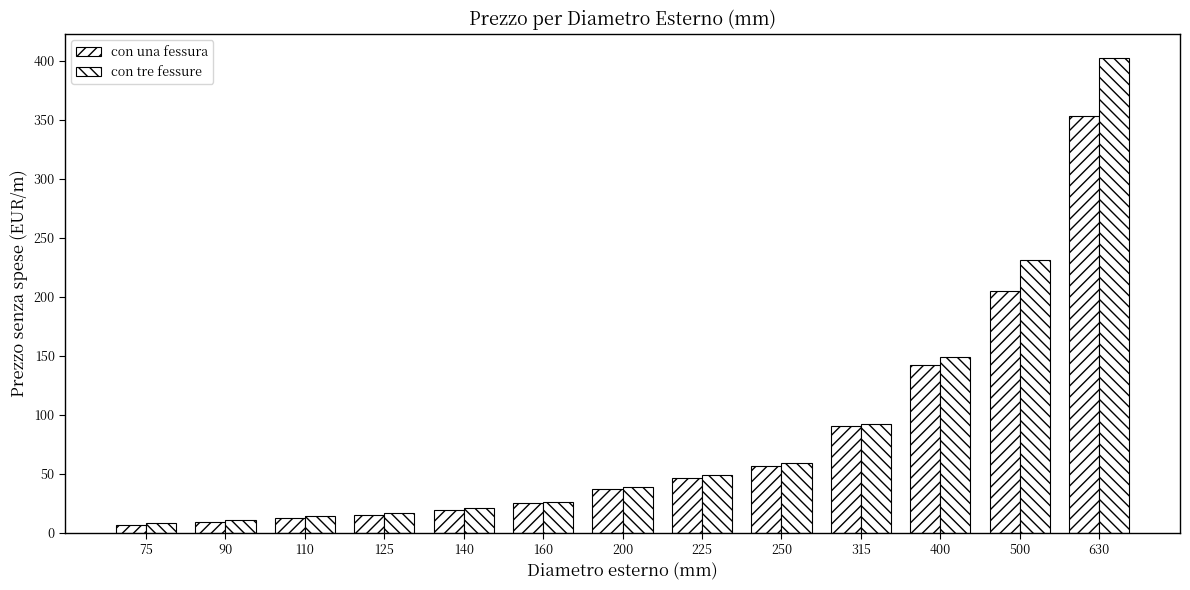

What is the difference between the maximum and minimum values in the con una fessura series?

346.0